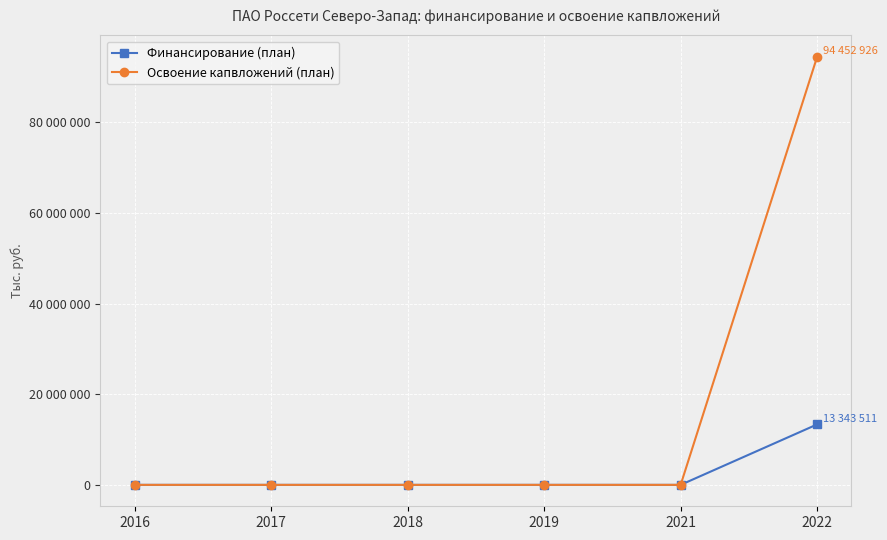

Does the chart have visible grid lines?

Yes